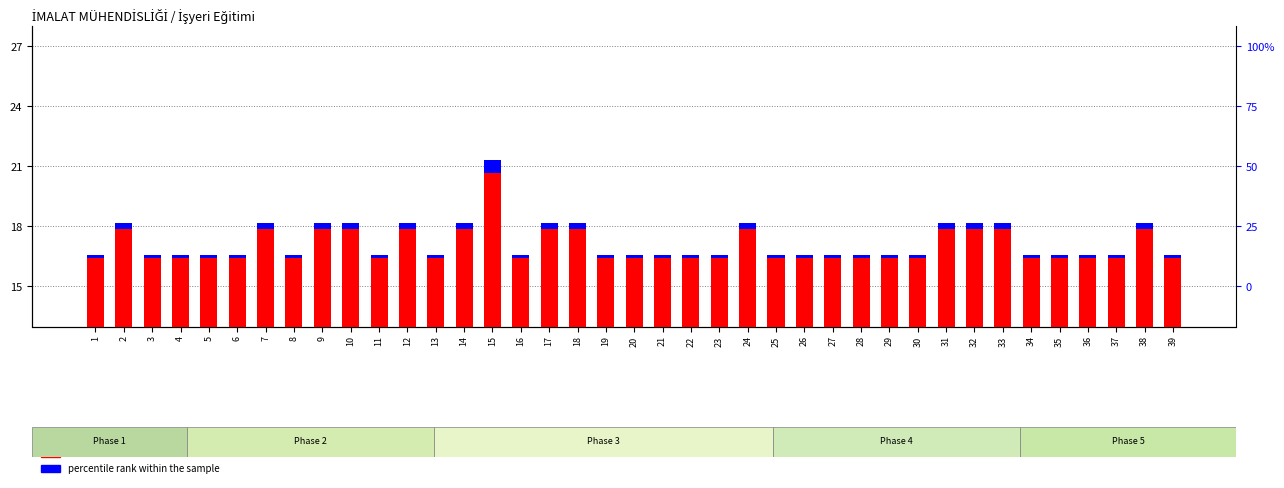

What is the maximum value shown in the chart?

21.0